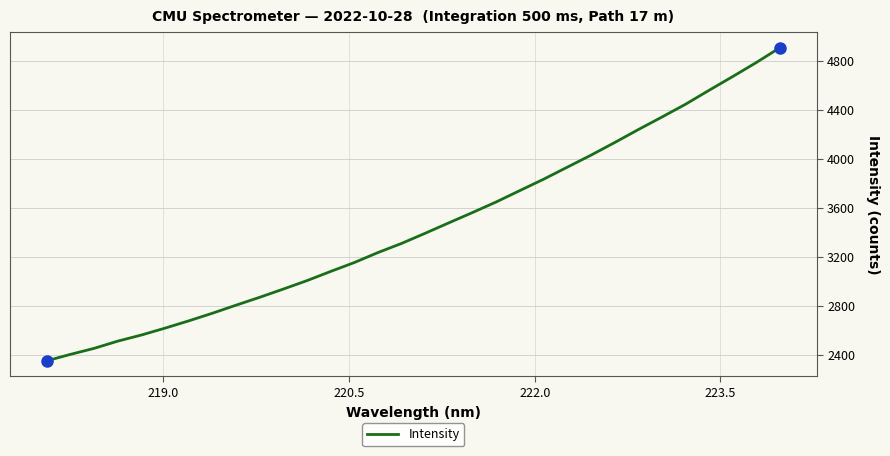

What is the minimum value shown in the chart?

2350.9